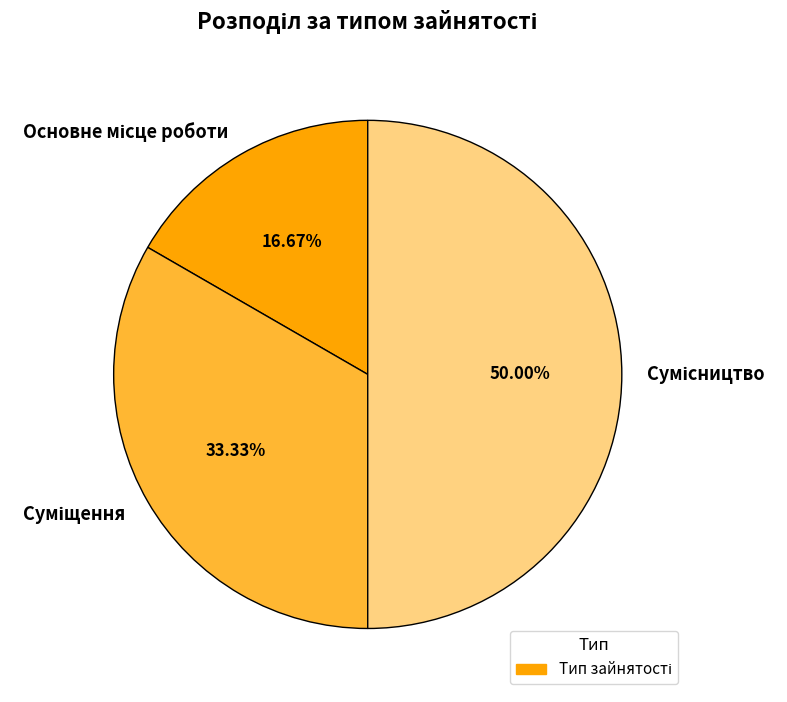

The Суміщення slice represents 33% of the pie. True or false?

True